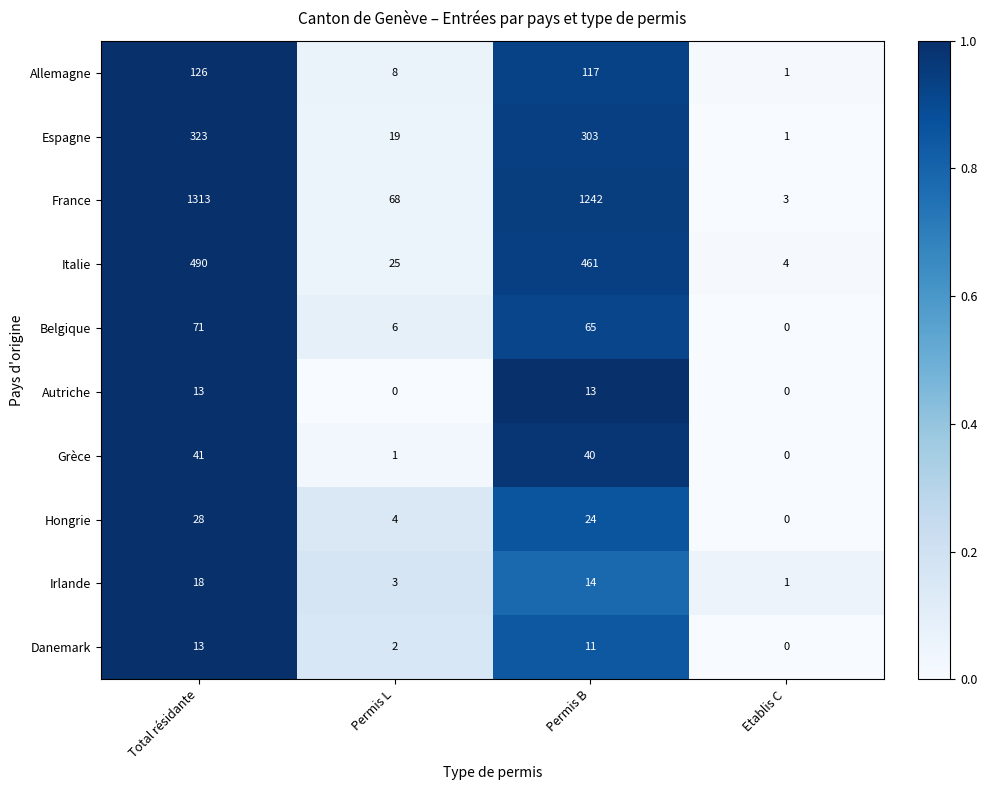

Count the number of categories in the chart.

4